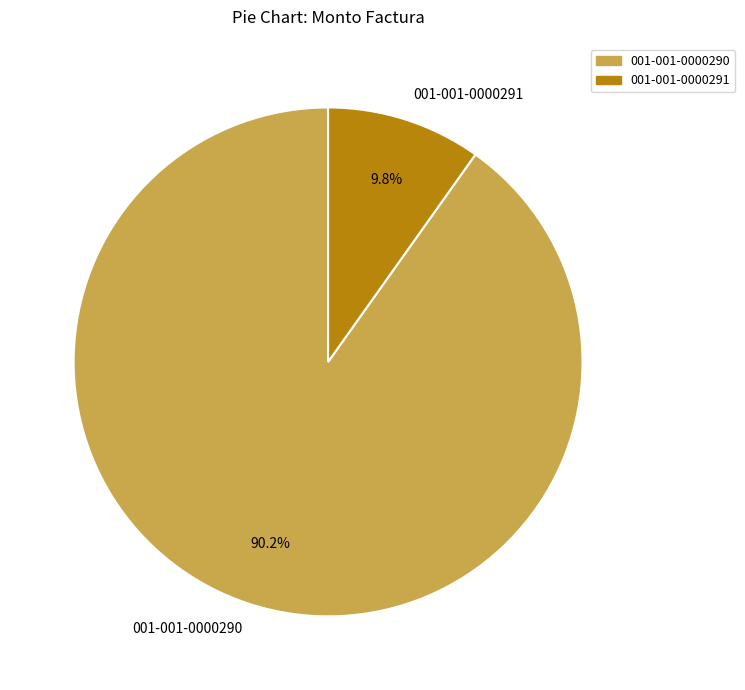

Is 001-001-0000290 the majority of the pie?

Yes